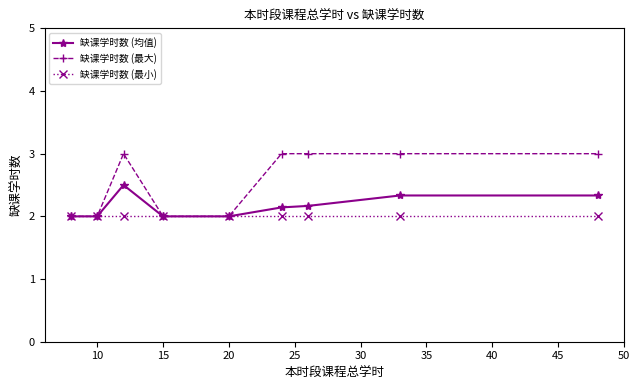

Rank the series by their maximum value, from lowest to highest.

缺课学时数 (最小), 缺课学时数 (均值), 缺课学时数 (最大)